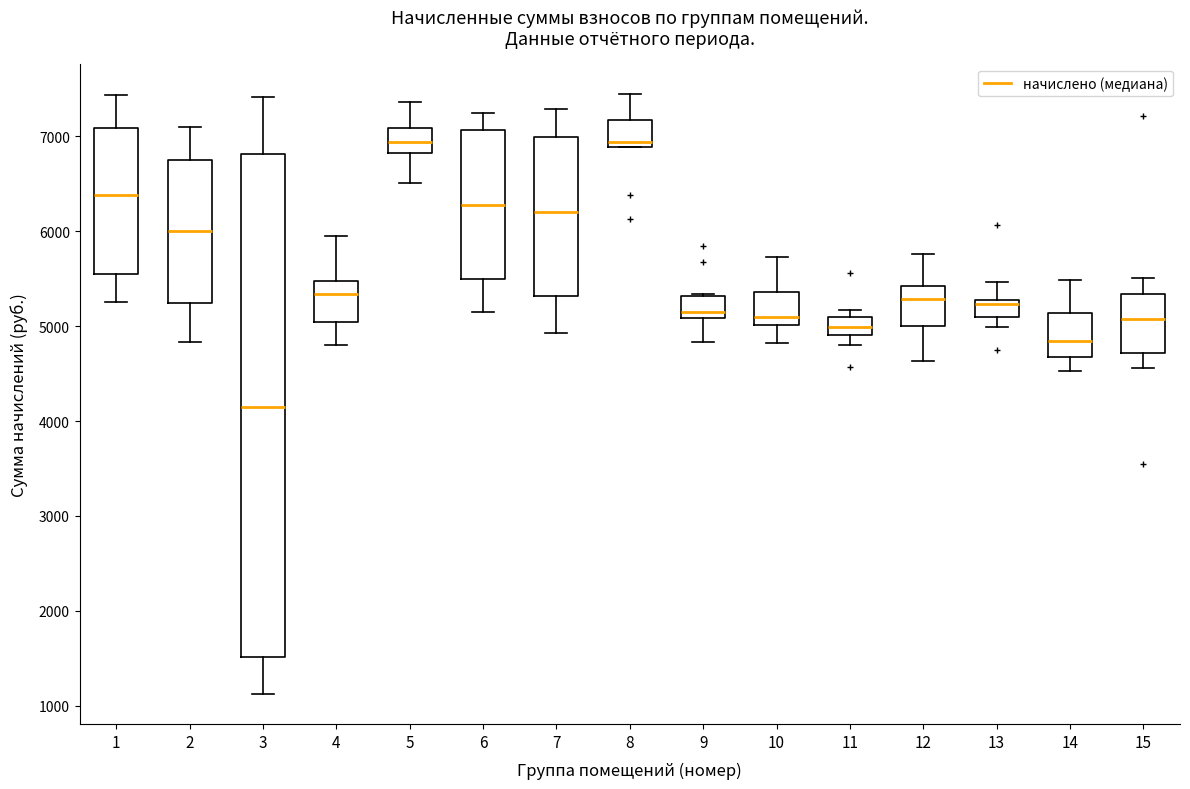

Which box is the tallest, from its lower edge to its upper edge?

3